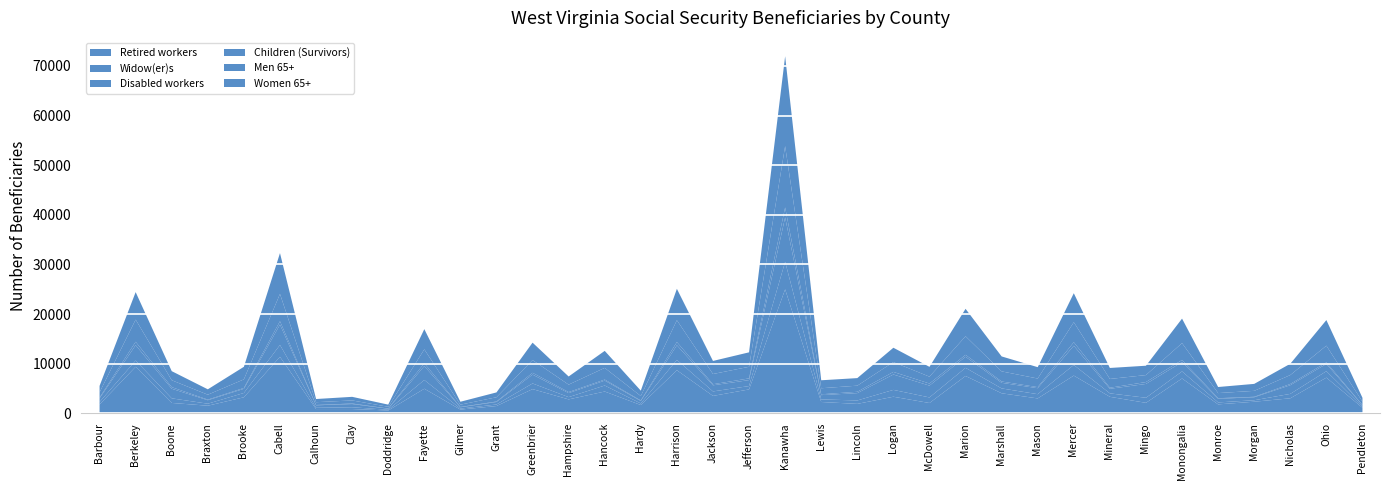

At Boone, list the series in order from largest to smallest.

Retired workers, Disabled workers, Women 65+, Men 65+, Widow(er)s, Children (Survivors)